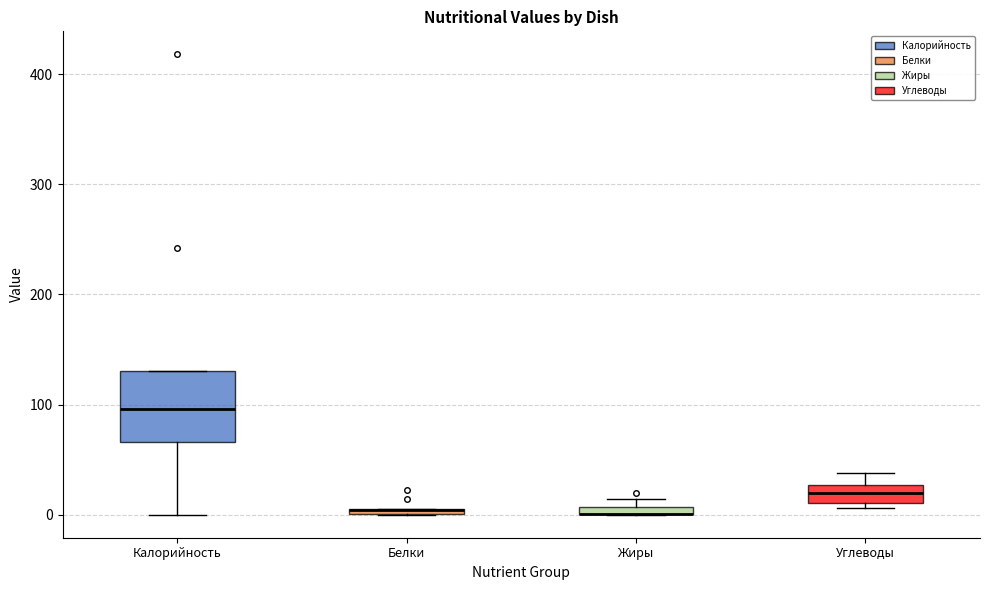

Comparing the boxes themselves (not the whiskers), which one is the tallest?

Калорийность